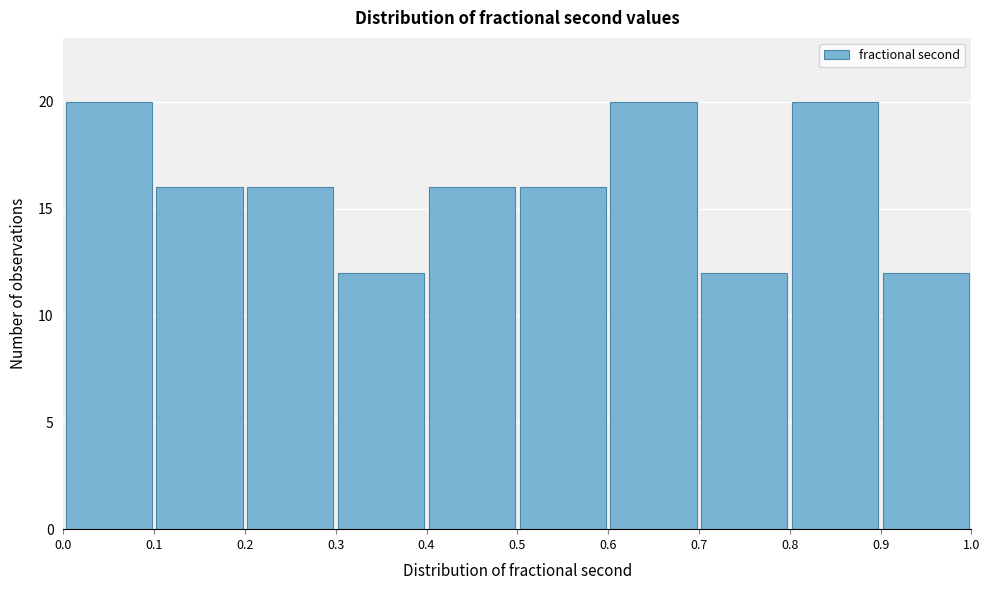

What is the height of the bar covering 0.9 to 1.0 on the x-axis? The values are not printed on the chart, so give them approximately, as read against the axis.

12